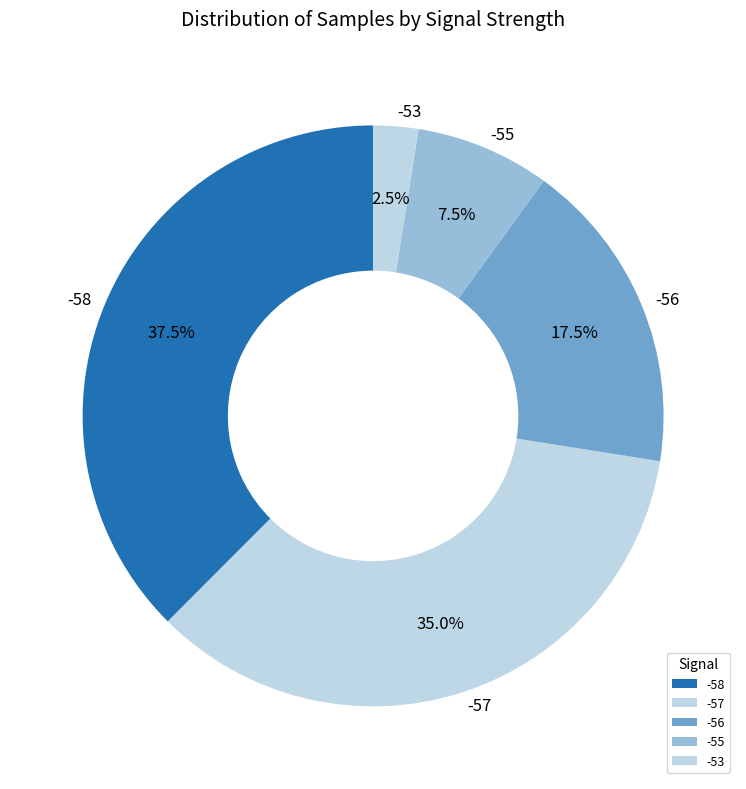

To the nearest percent, what is the combined percentage of -58 and -56?

55%